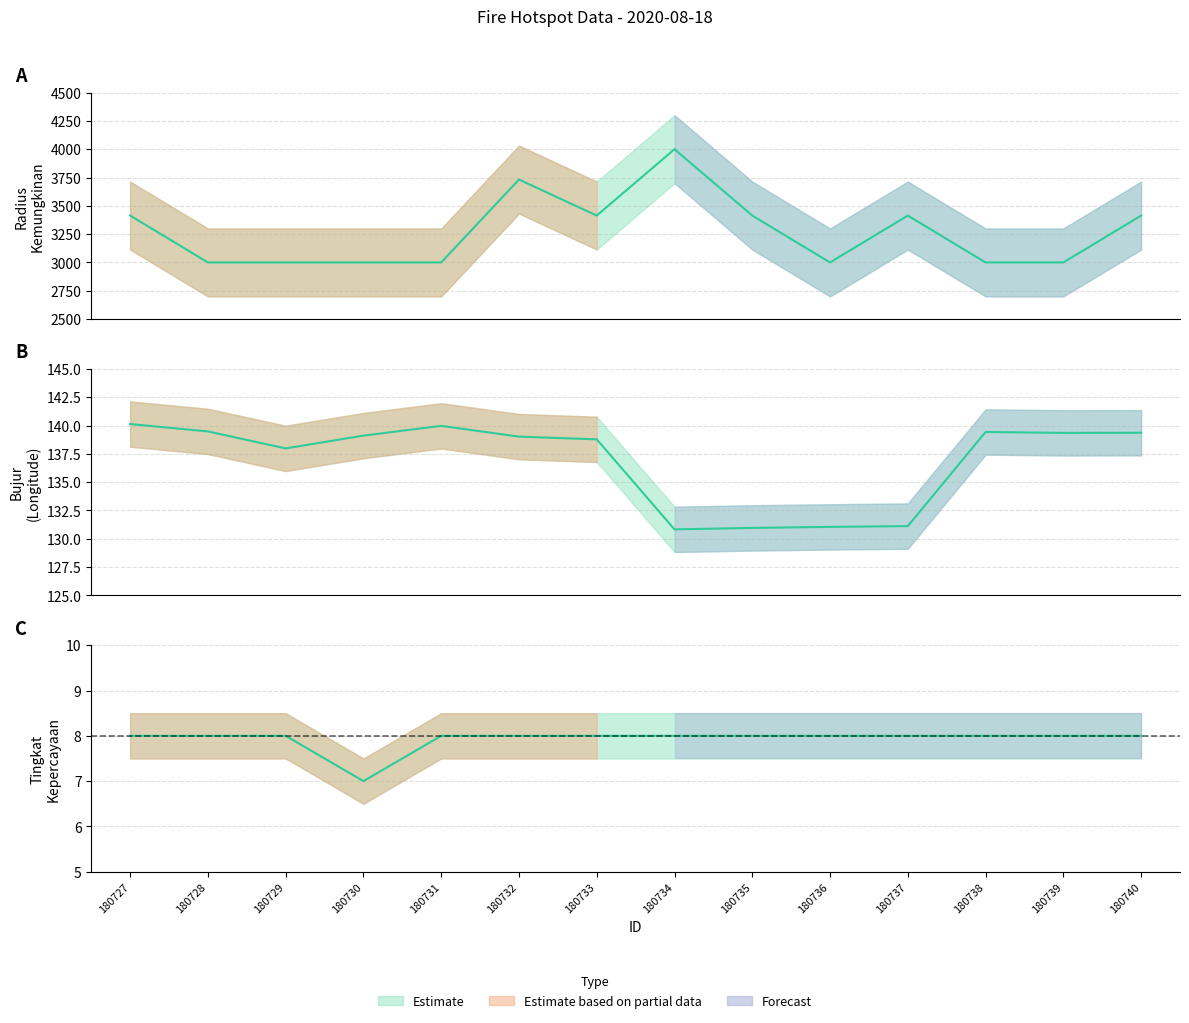

What is the difference between the highest and lowest values at 180737?

3406.0